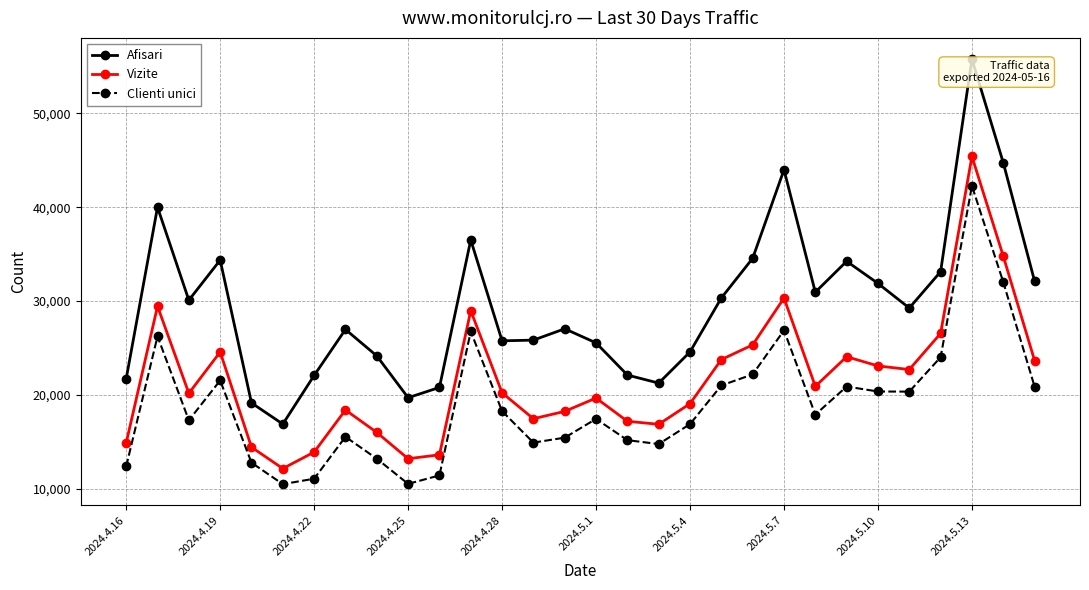

What is the greatest value displayed?

55766